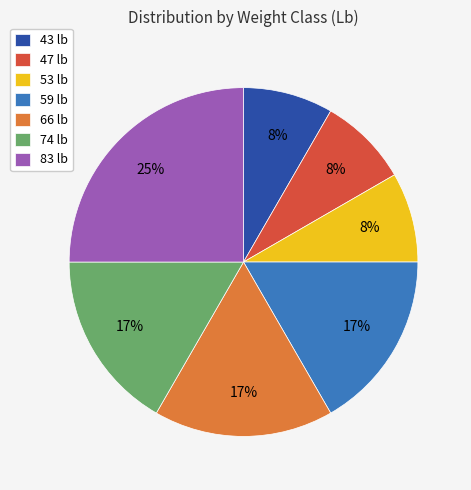

Count the number of slices in the pie.

7